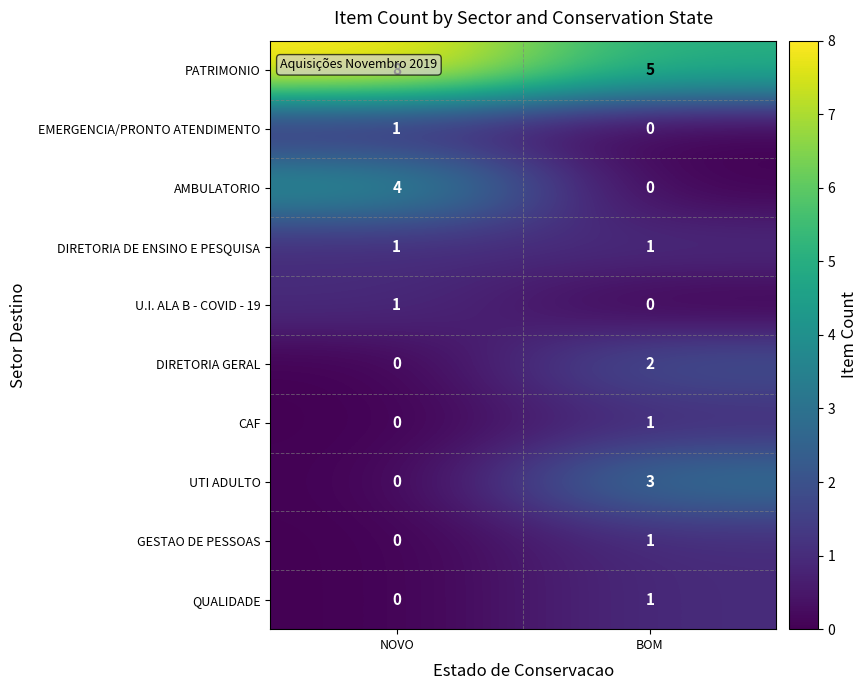

The UTI ADULTO series shows 1 at BOM. True or false?

False